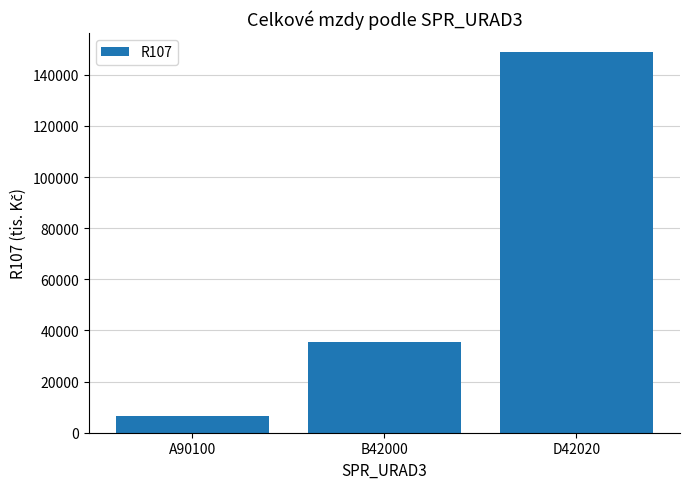

What position from the left is A90100?

1